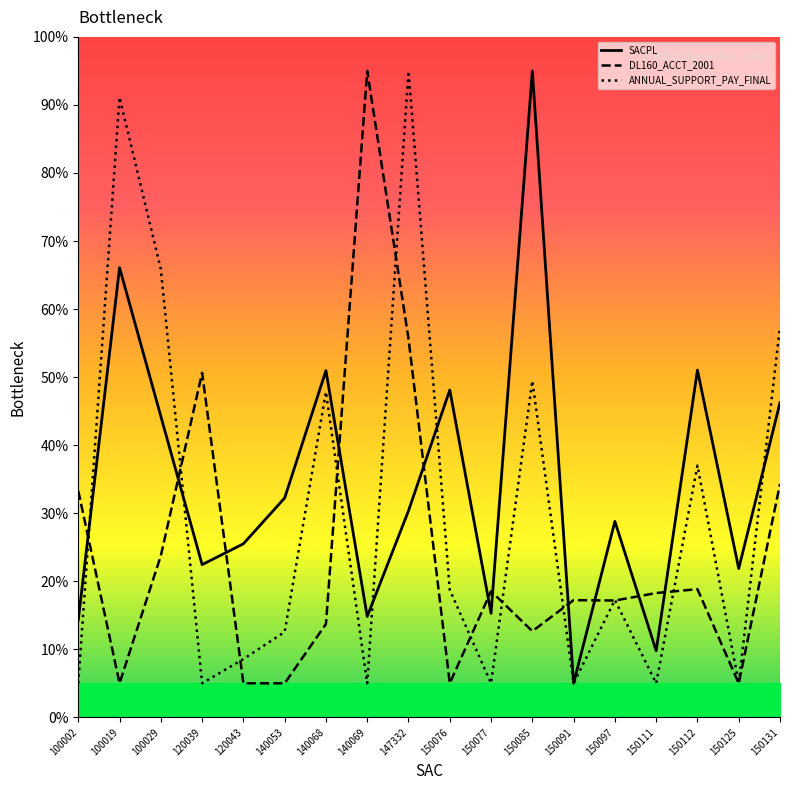

Between 100002 and 140053, which series saw the biggest shift?

DL160_ACCT_2001